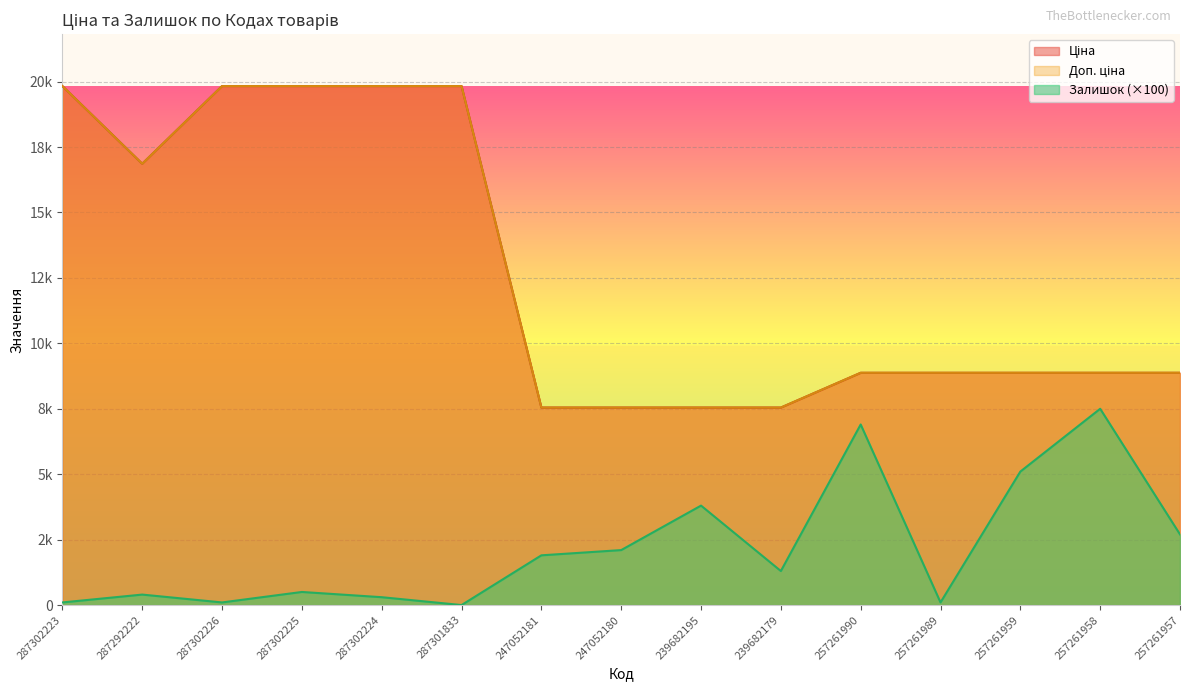

True or false: Доп. ціна has a value of 12517.6 at 257261957.

False